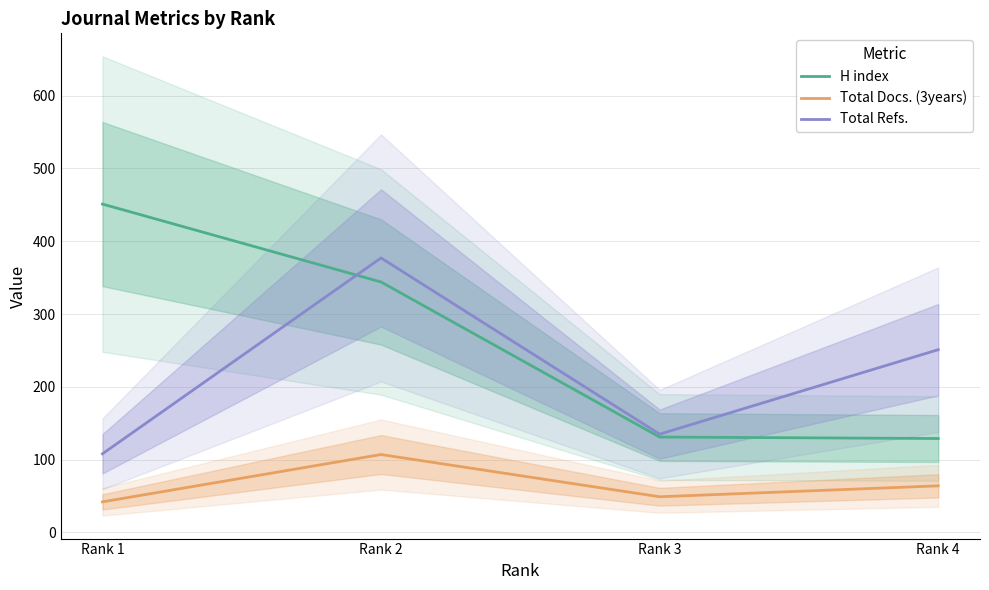

Which category has the highest value in the H index series?

Rank 1